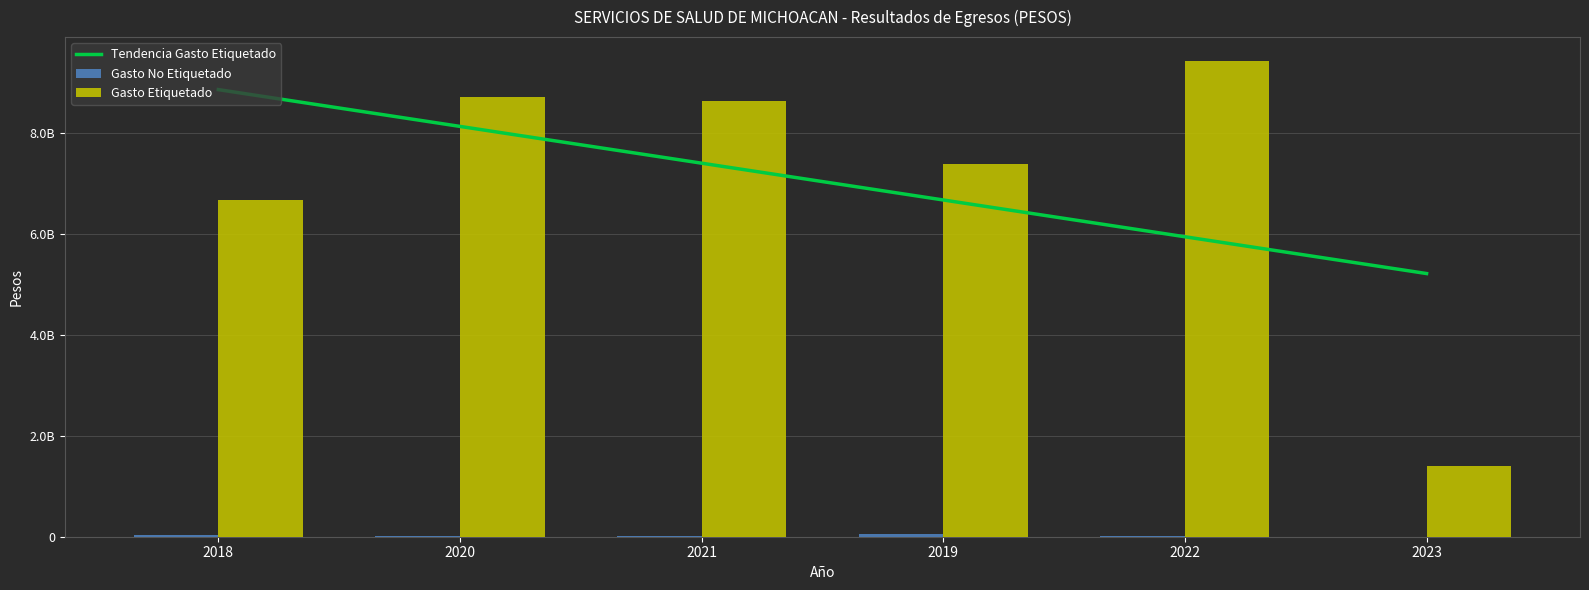

What is the lowest value of the Gasto No Etiquetado series?

3090189.5